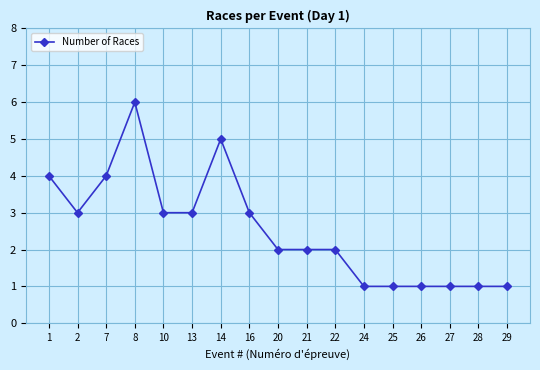

Reading left to right, extract all data points from this chart.

1=4	2=3	7=4	8=6	10=3	13=3	14=5	16=3	20=2	21=2	22=2	24=1	25=1	26=1	27=1	28=1	29=1